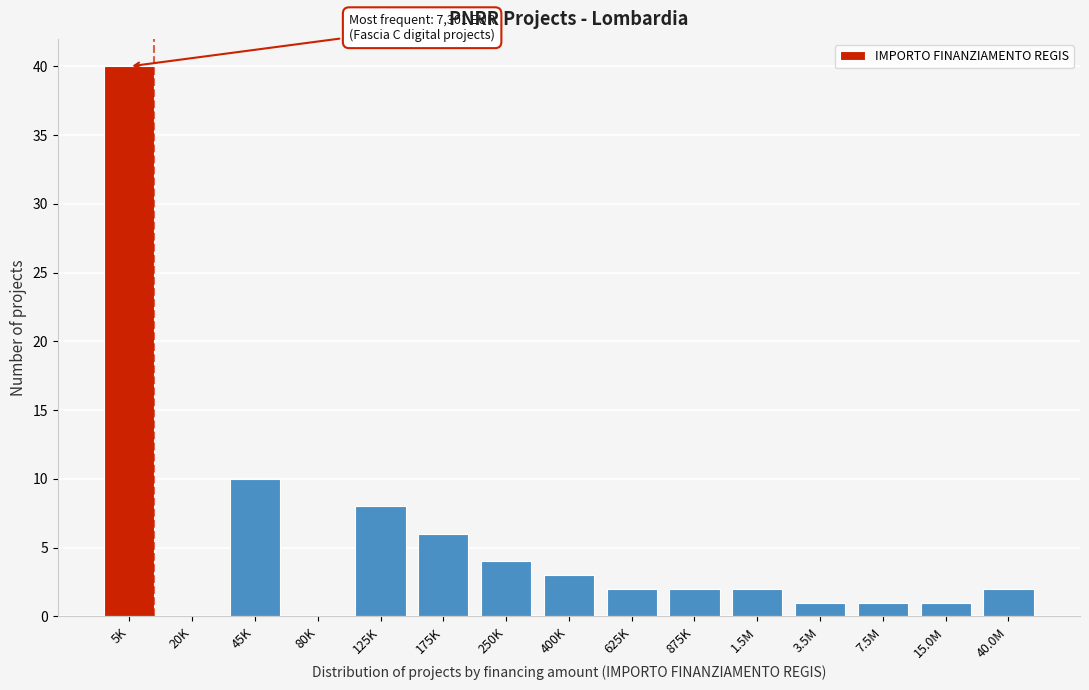

Reading right to left, what are all the values shown in this chart?

40.0M=2	15.0M=1	7.5M=1	3.5M=1	1.5M=2	875K=2	625K=2	400K=3	250K=4	175K=6	125K=8	80K=0	45K=10	20K=0	5K=40